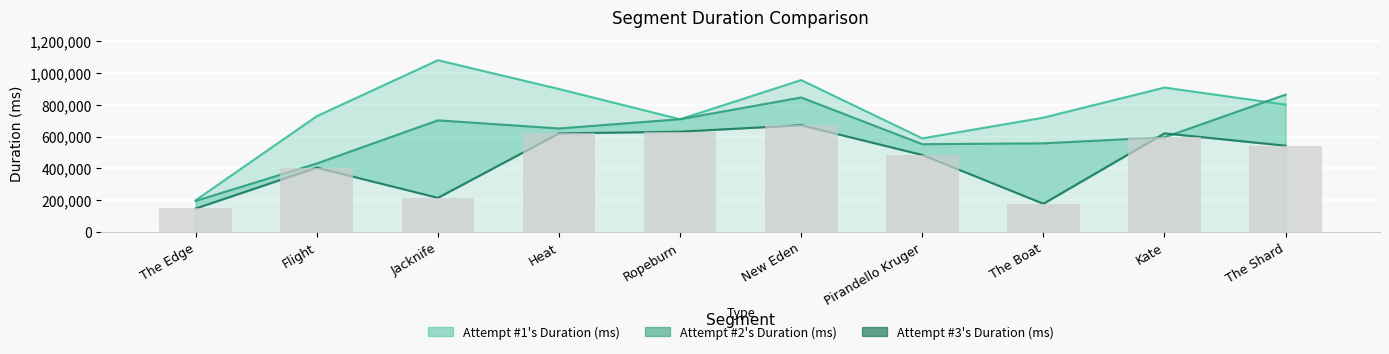

Reading left to right, transcribe all the data shown in this chart.

Attempt #1's Duration (ms): The Edge=199973	Flight=727787	Jacknife=1079337	Heat=898420	Ropeburn=708566	New Eden=954542	Pirandello Kruger=588367	The Boat=718418	Kate=907494	The Shard=800667
Attempt #2's Duration (ms): The Edge=195469	Flight=430652	Jacknife=701640	Heat=650672	Ropeburn=708609	New Eden=845241	Pirandello Kruger=551897	The Boat=557226	Kate=595161	The Shard=862997
Attempt #3's Duration (ms): The Edge=147946	Flight=404300	Jacknife=214822	Heat=619653	Ropeburn=630400	New Eden=671076	Pirandello Kruger=484006	The Boat=177645	Kate=619951	The Shard=542440